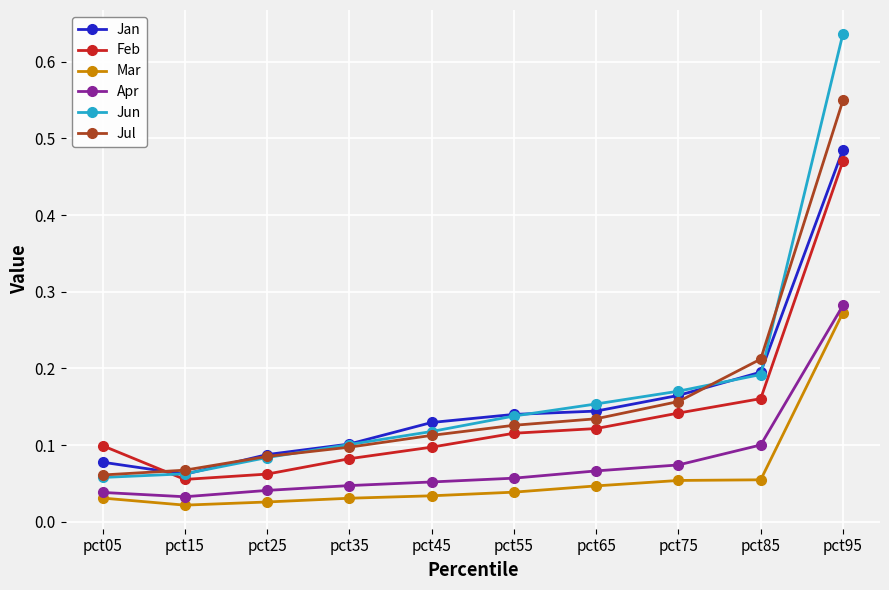

Is it true that Jun equals 0.1 at pct65?

False